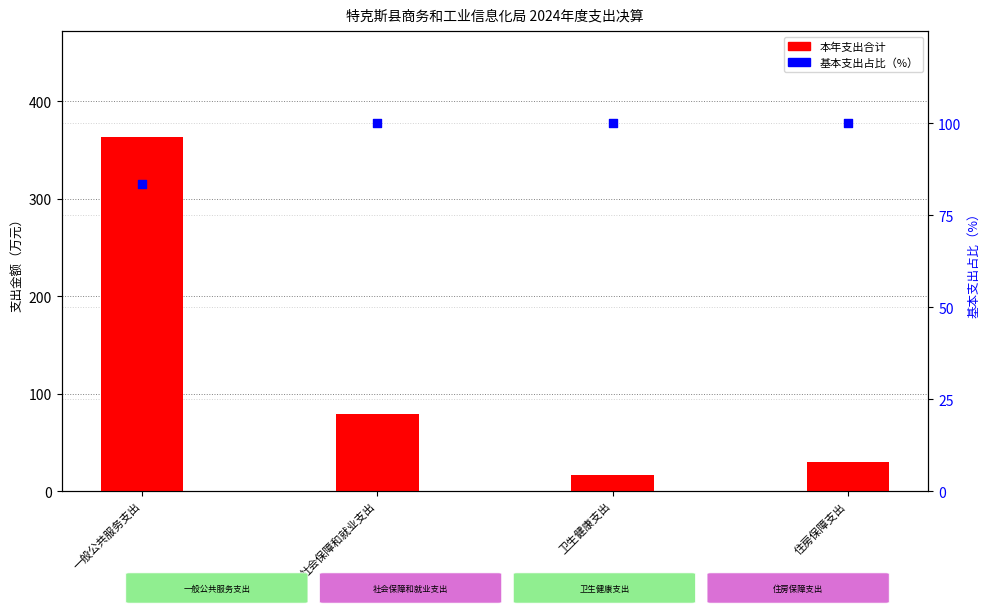

Which series reaches the maximum Y coordinate?

本年支出合计